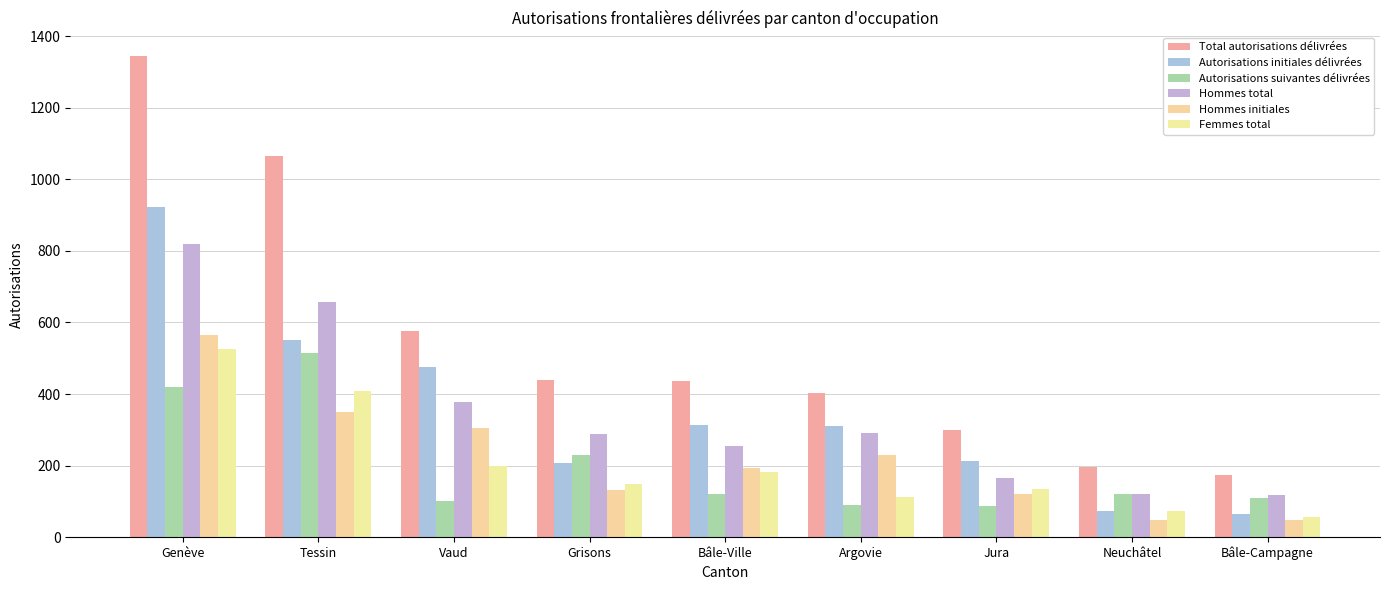

What is the value of the Total autorisations délivrées bar at the 8th from the left?

196